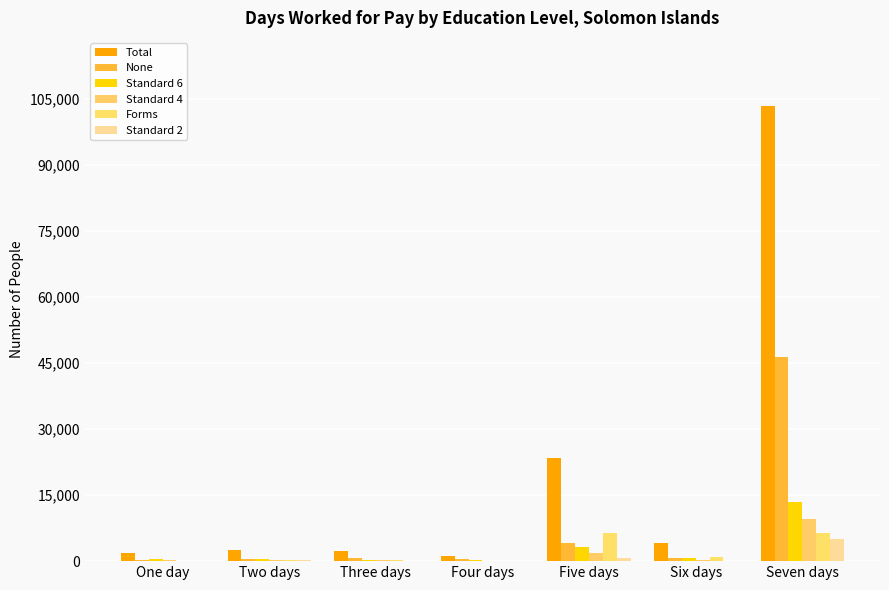

Count the number of data series in this chart.

6